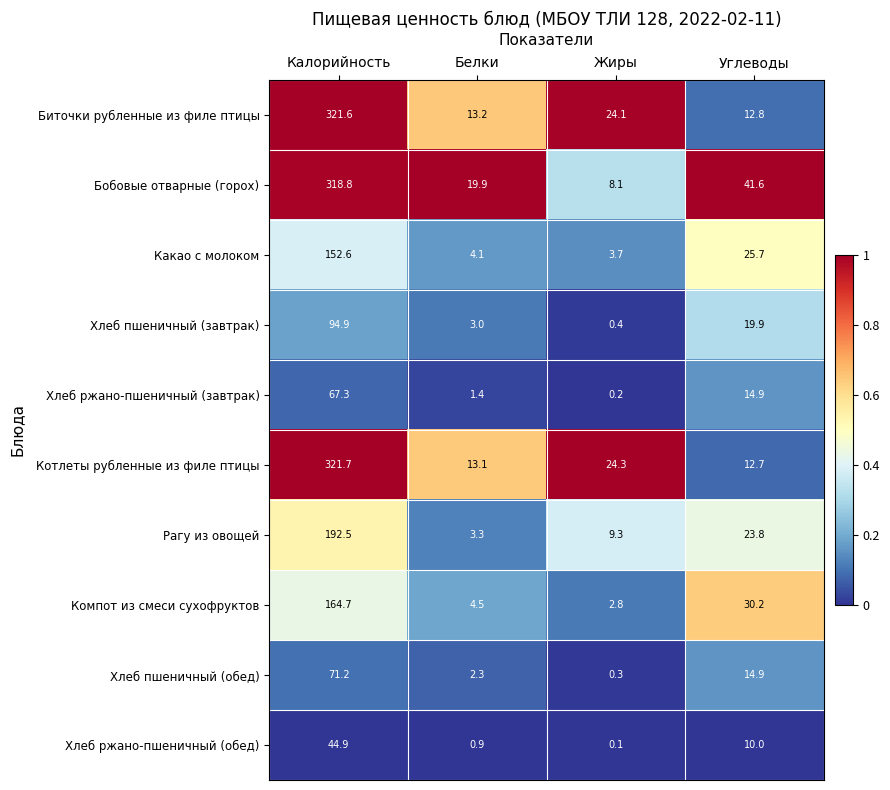

Between Жиры and Углеводы, which series saw the biggest shift?

Бобовые отварные (горох)